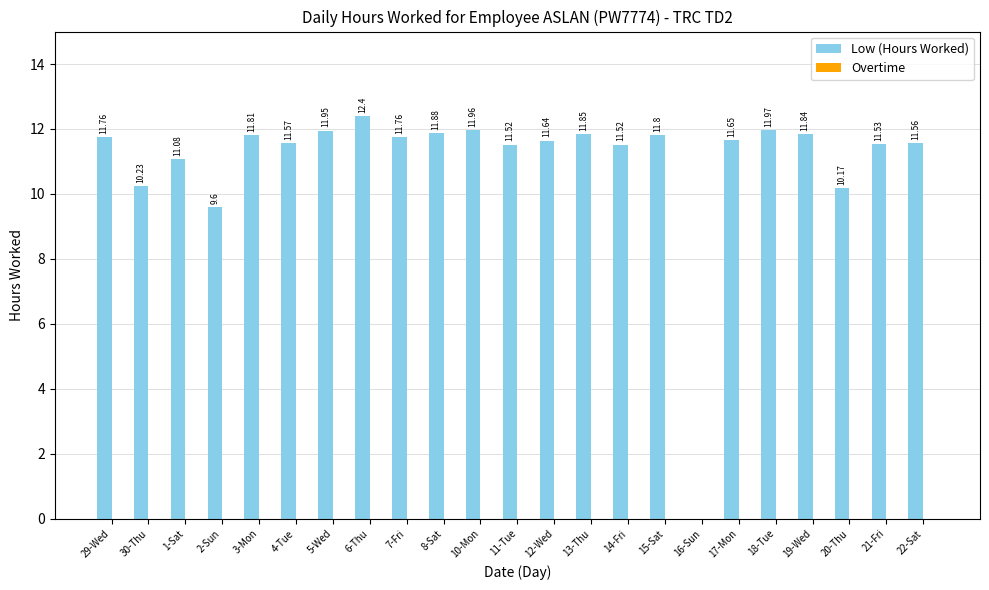

Does the chart contain stacked bars?

No